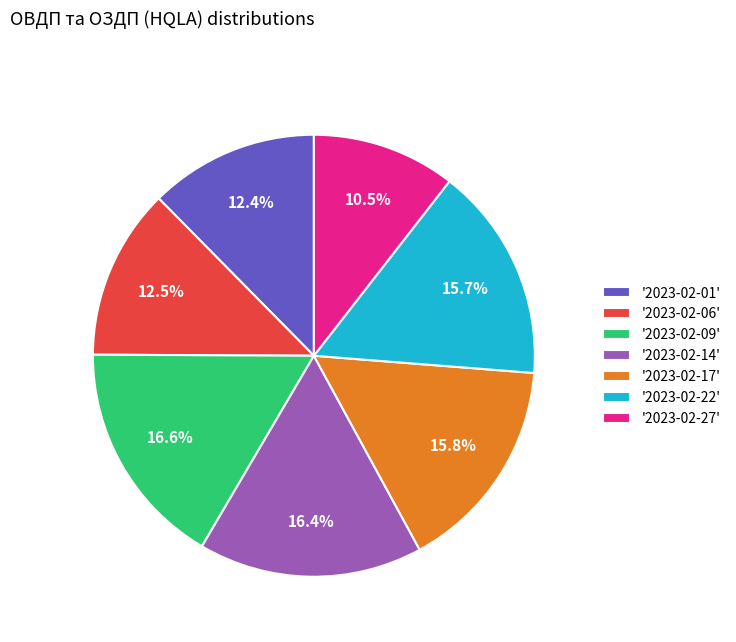

To the nearest percent, what is the difference between the largest and smallest slice percentages?

6%